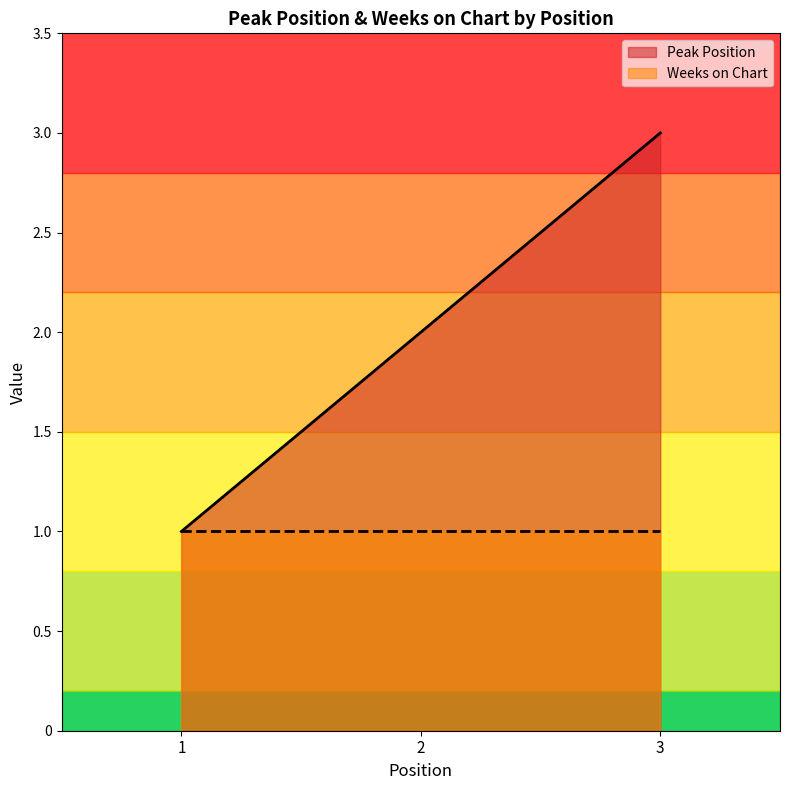

What is the minimum value shown in the chart?

1